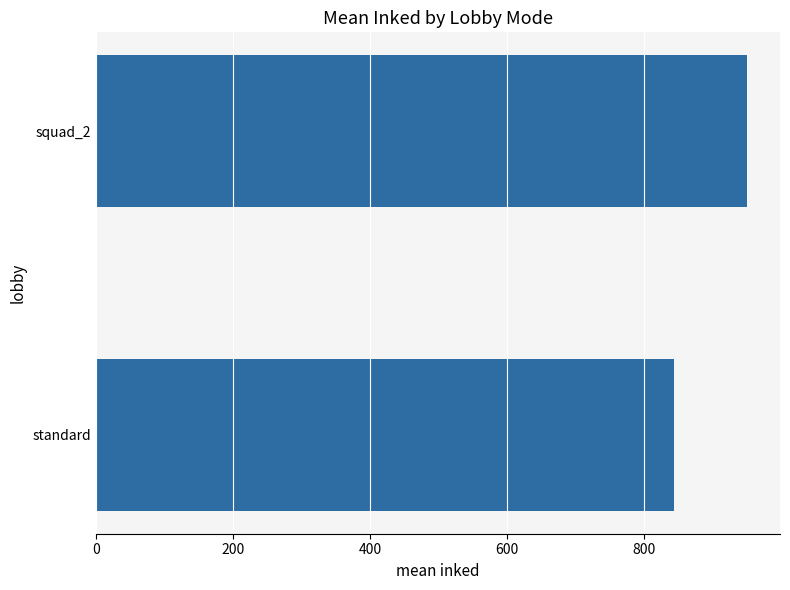

What is the smallest value displayed?

843.8